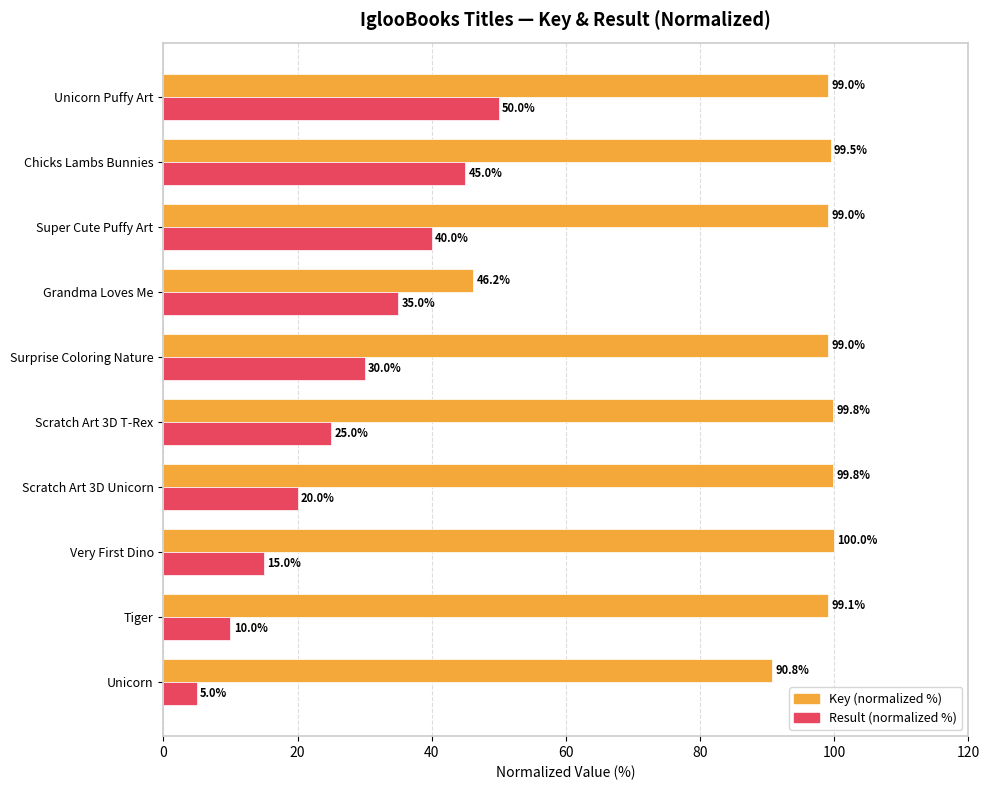

Is it true that Key (normalized %) equals 45.8 at Unicorn Puffy Art?

False